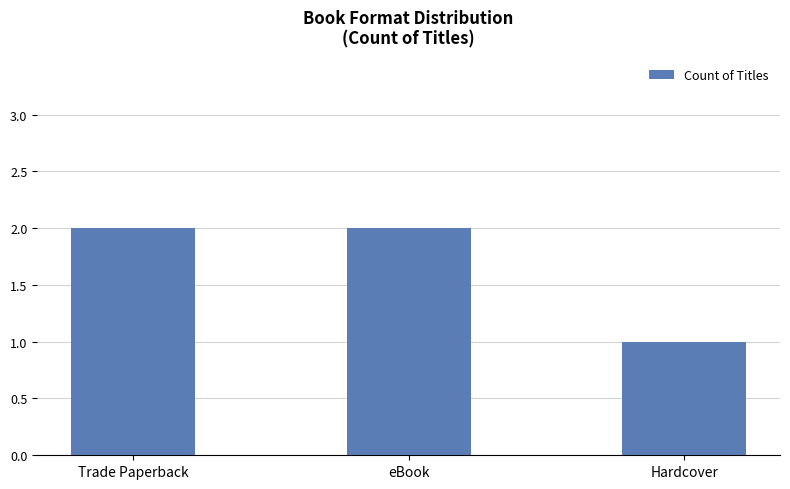

At which label is the value closest to 1?

Hardcover